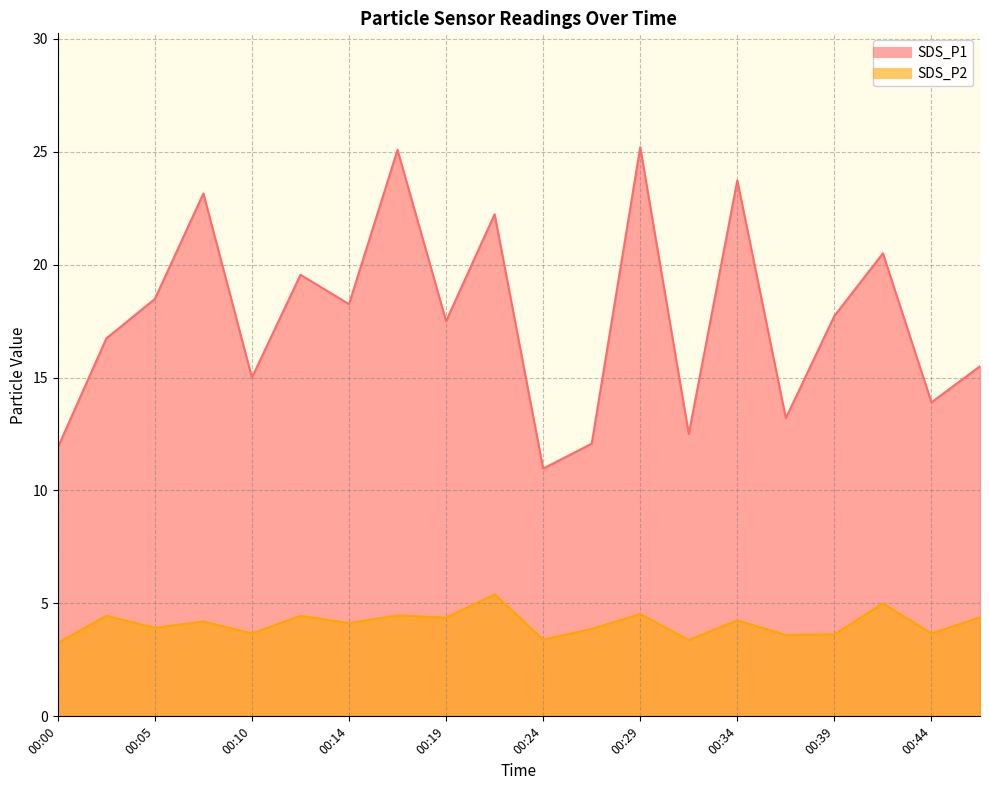

What is the value of the SDS_P1 point at the 7th from the left?

18.2